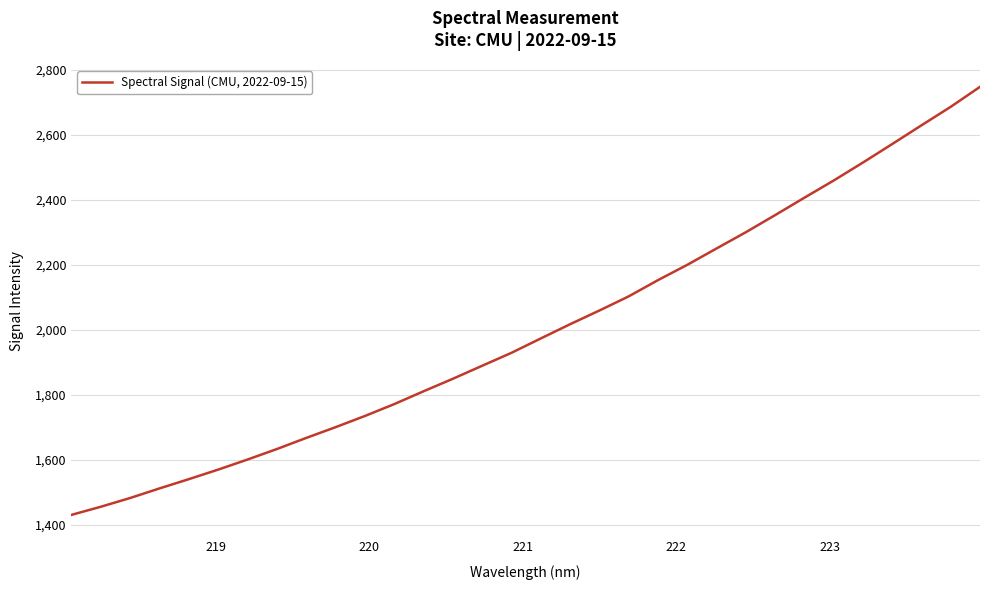

What is the difference between the maximum and minimum values?

1317.1